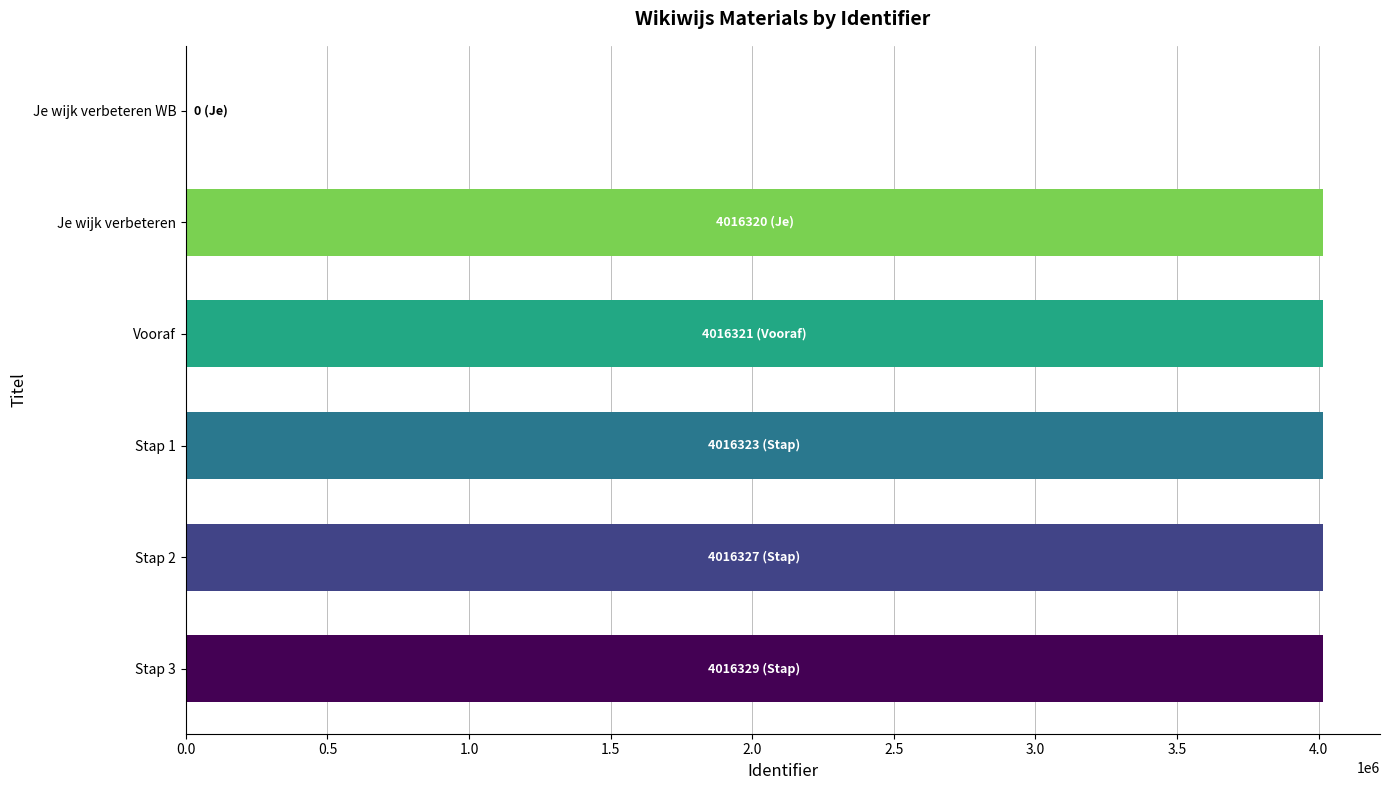

How many distinct data groups are displayed?

1